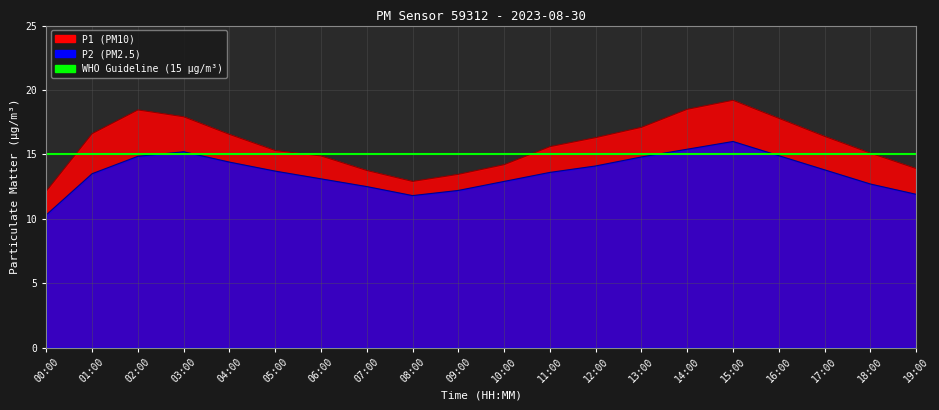

How many values in the P2 series exceed 13?

13